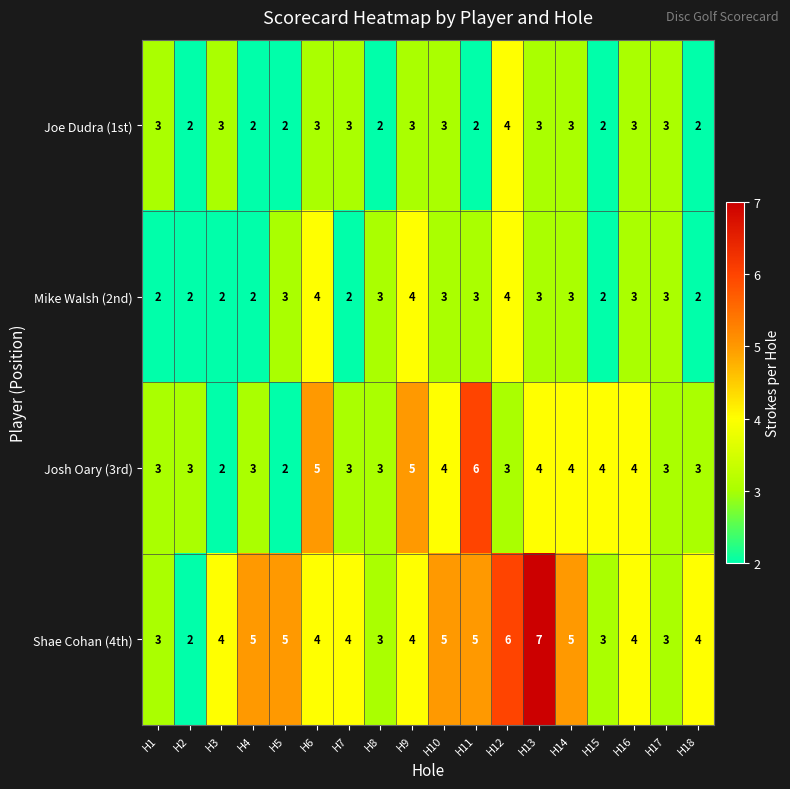

True or false: Josh Oary (3rd) has a value of 5 at H6.

True